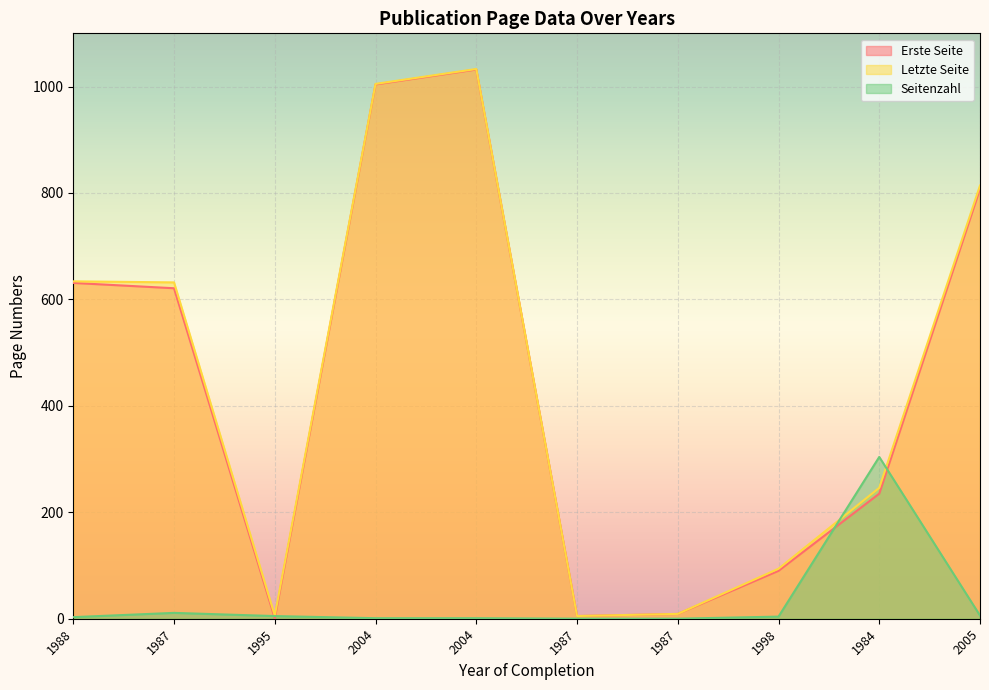

Reading left to right, extract all data points from this chart.

Erste Seite: 1988=631.0	1987=621.0	1995=1.0	2004=1004.0	2004=1032.0	1987=5.0	1987=9.0	1998=90.0	1984=235.0	2005=808.0
Letzte Seite: 1988=634.0	1987=632.0	1995=6.0	2004=1005.0	2004=1033.0	1987=5.1	1987=9.1	1998=94.0	1984=246.0	2005=814.0
Seitenzahl: 1988=3.0	1987=11.0	1995=5.0	2004=1.0	2004=1.0	1987=0.1	1987=0.1	1998=4.0	1984=304.0	2005=6.0